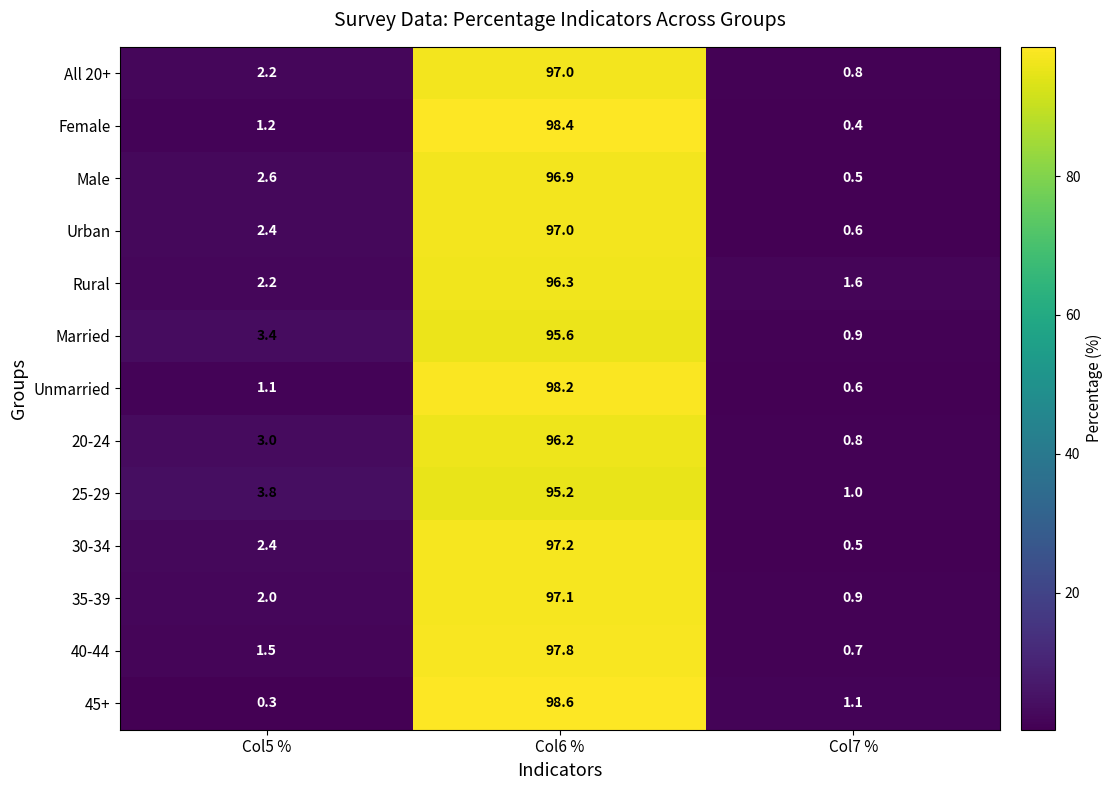

What is the highest value of the 45+ series?

98.6